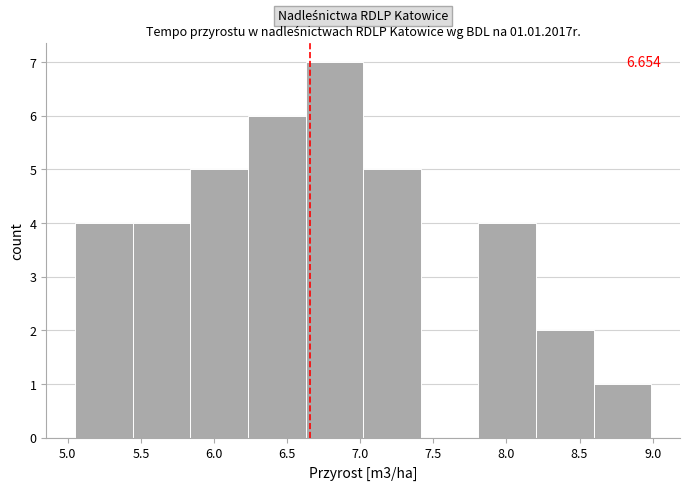

Which range on the x-axis has the tallest bar?

6.65 to 7.00